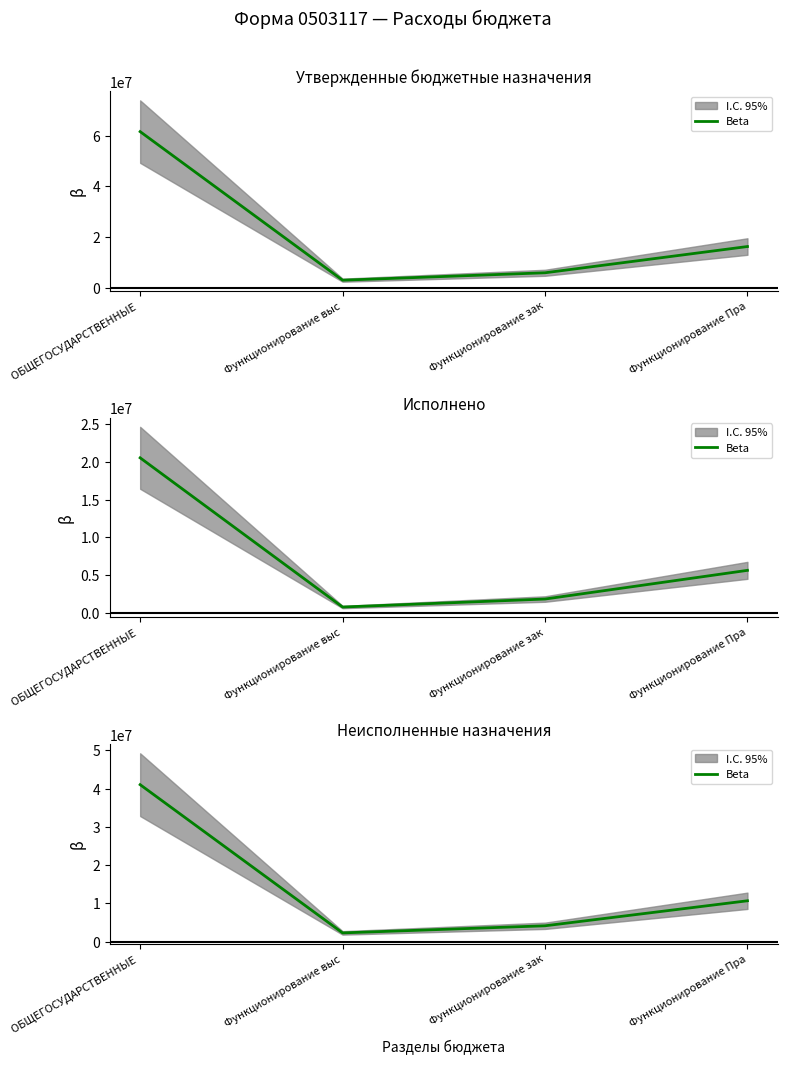

True or false: the data shows 41050243.8 at ОБЩЕГОСУДАРСТВЕННЫЕ .

True